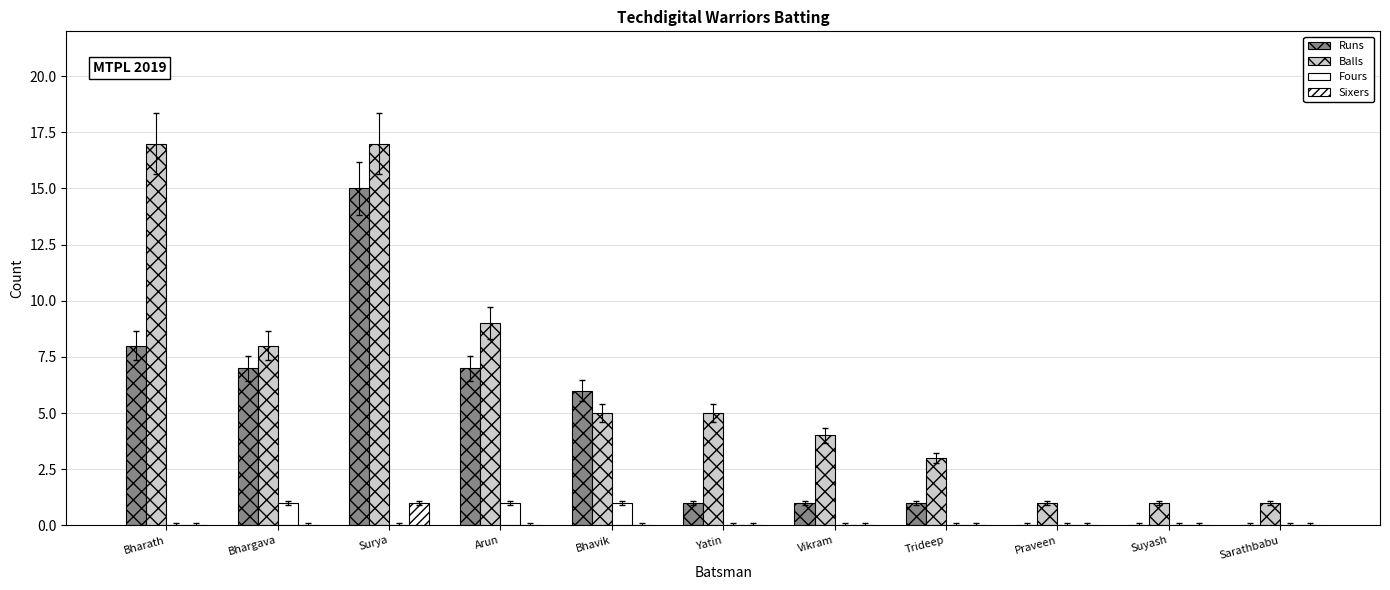

Reading right to left, extract all data points from this chart.

Runs: Sarathbabu=0	Suyash=0	Praveen=0	Trideep=1	Vikram=1	Yatin=1	Bhavik=6	Arun=7	Surya=15	Bhargava=7	Bharath=8
Balls: Sarathbabu=1	Suyash=1	Praveen=1	Trideep=3	Vikram=4	Yatin=5	Bhavik=5	Arun=9	Surya=17	Bhargava=8	Bharath=17
Fours: Sarathbabu=0	Suyash=0	Praveen=0	Trideep=0	Vikram=0	Yatin=0	Bhavik=1	Arun=1	Surya=0	Bhargava=1	Bharath=0
Sixers: Sarathbabu=0	Suyash=0	Praveen=0	Trideep=0	Vikram=0	Yatin=0	Bhavik=0	Arun=0	Surya=1	Bhargava=0	Bharath=0